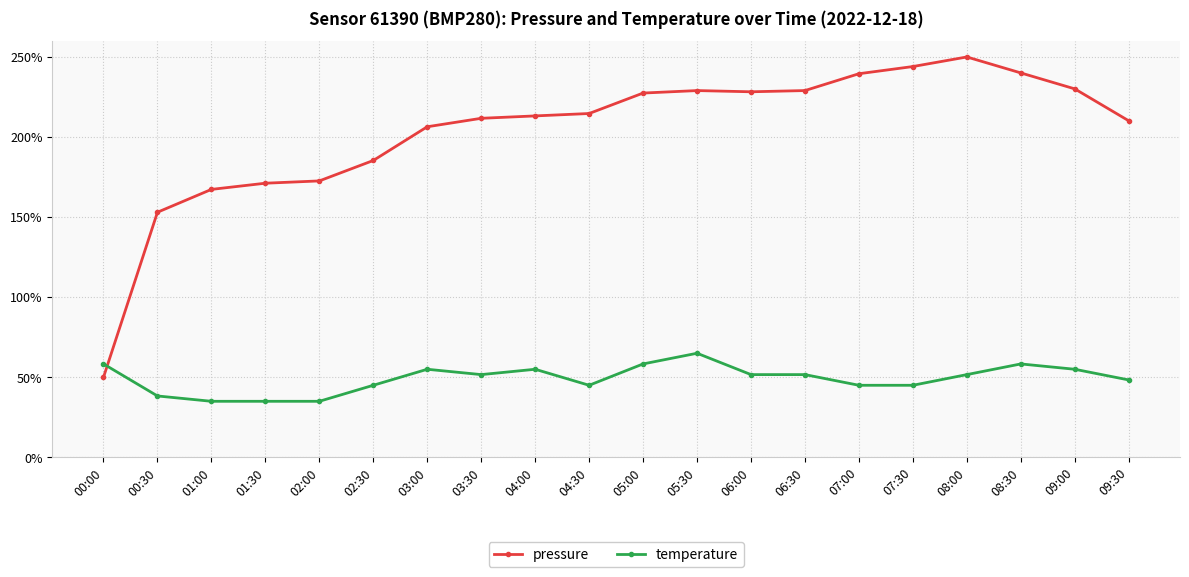

How many intersections are there between temperature and pressure?

1